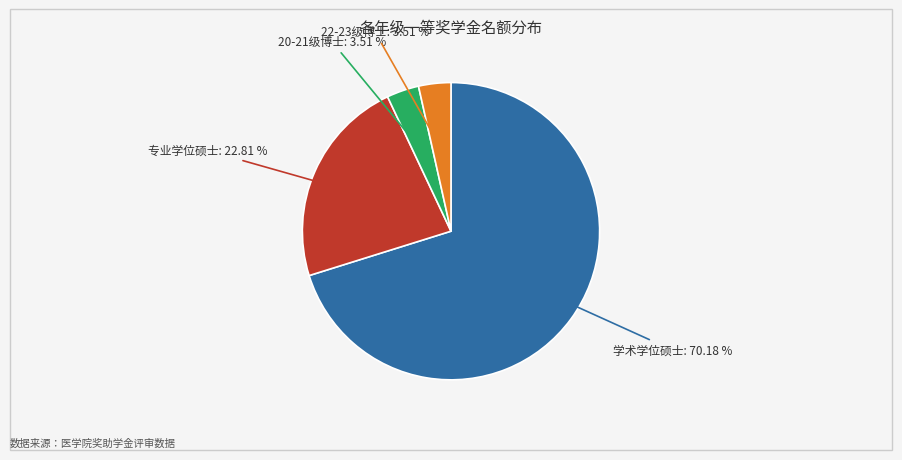

Does any single category account for the majority?

Yes